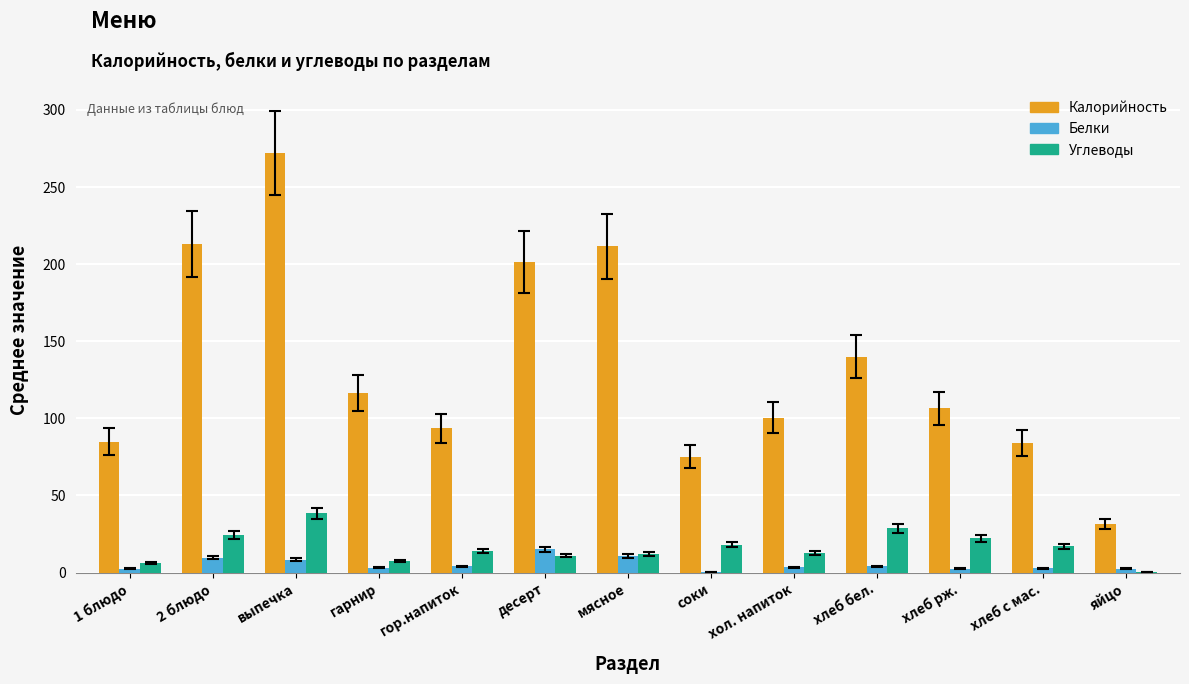

What is the average value of the Белки series?

5.3